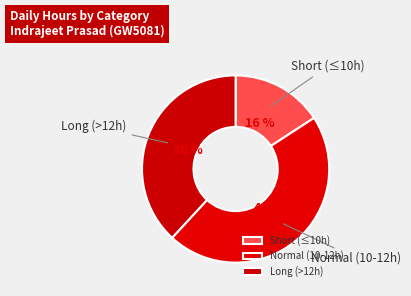

To the nearest percent, what is the average slice percentage?

33%